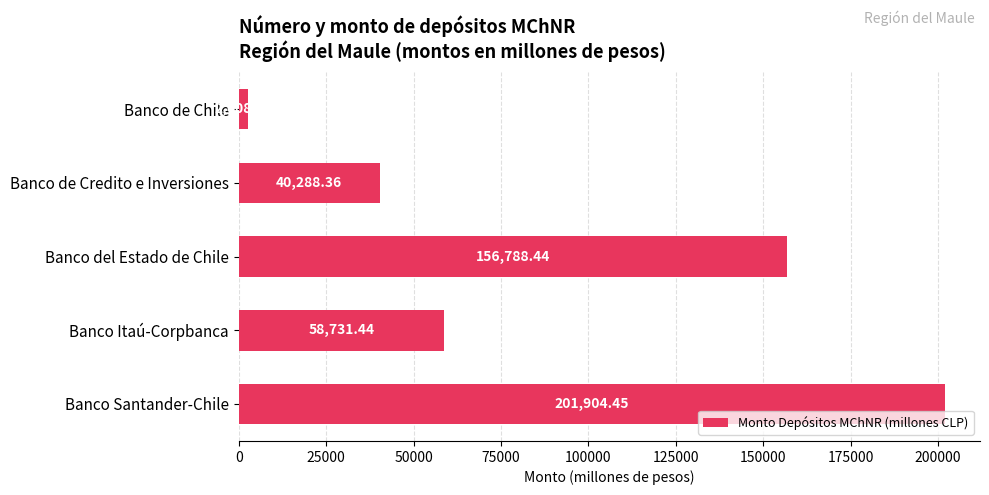

Rank the categories by value from lowest to highest.

Banco de Chile, Banco de Credito e Inversiones, Banco Itaú-Corpbanca, Banco del Estado de Chile, Banco Santander-Chile